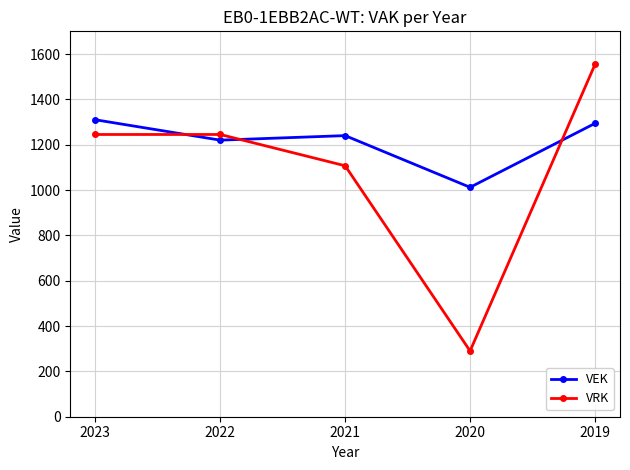

At which category is the sum across all series the highest?

2019